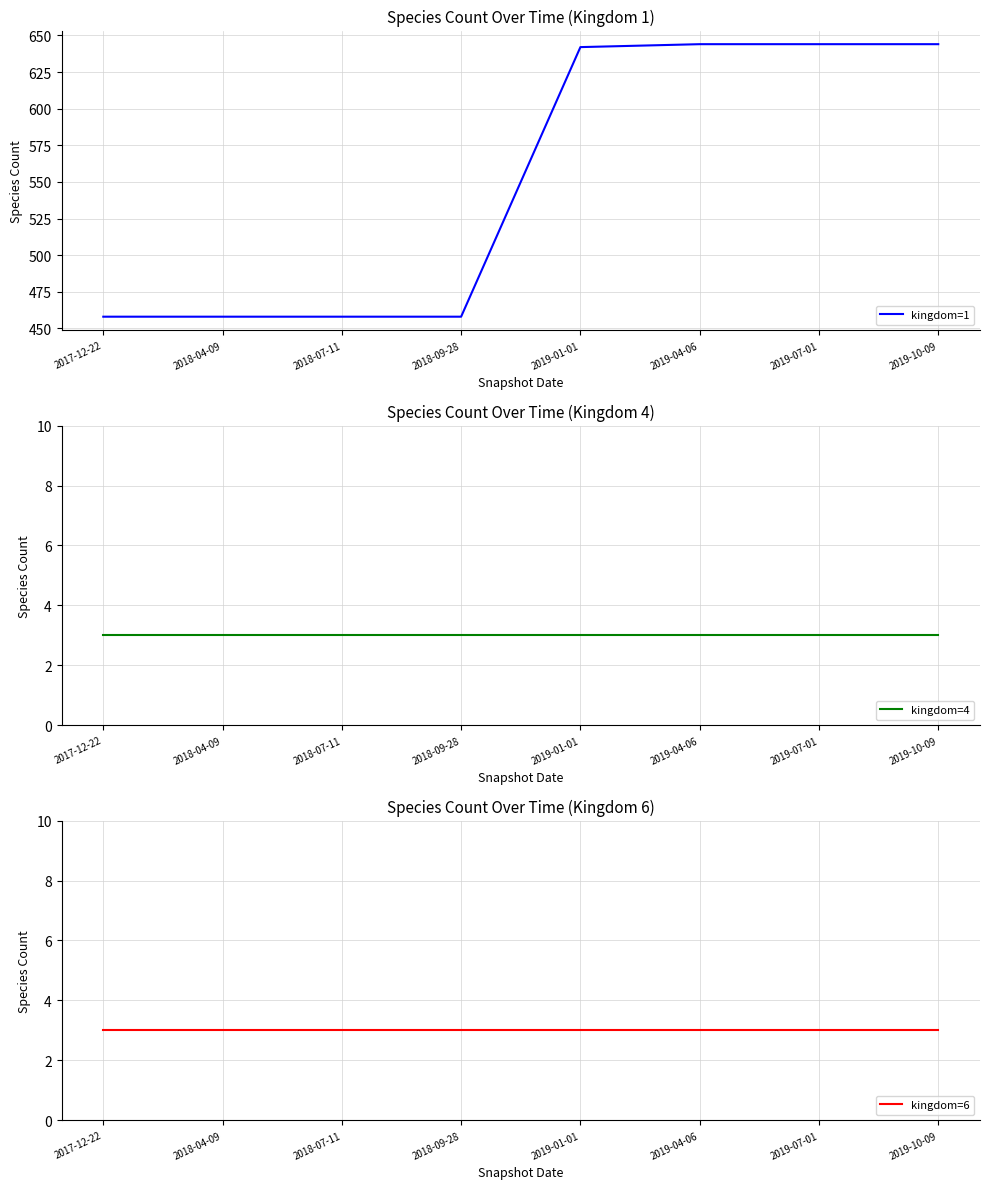

Is this an area chart (filled region under the line)?

No